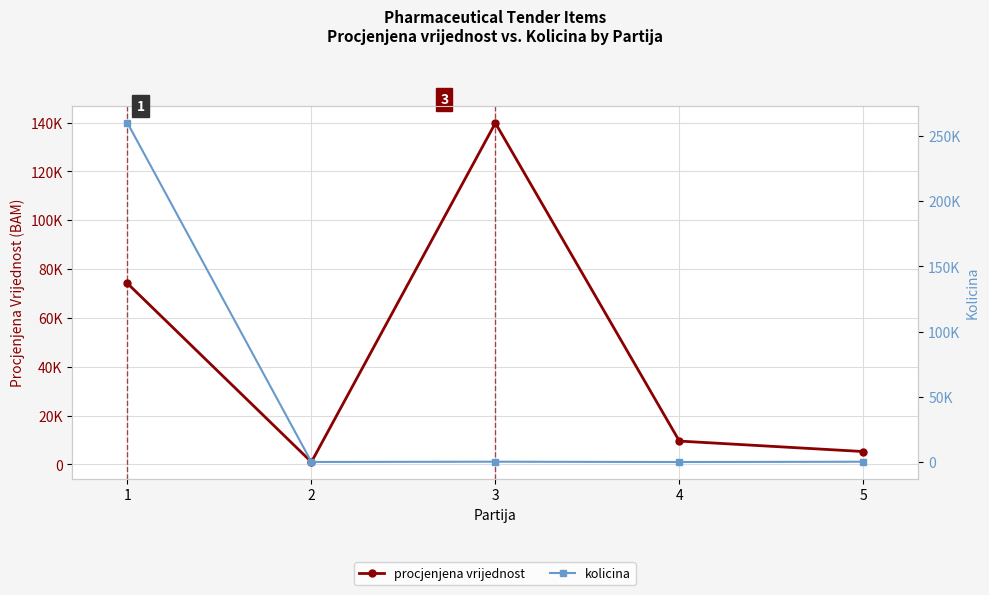

How many lines are shown in the chart?

2